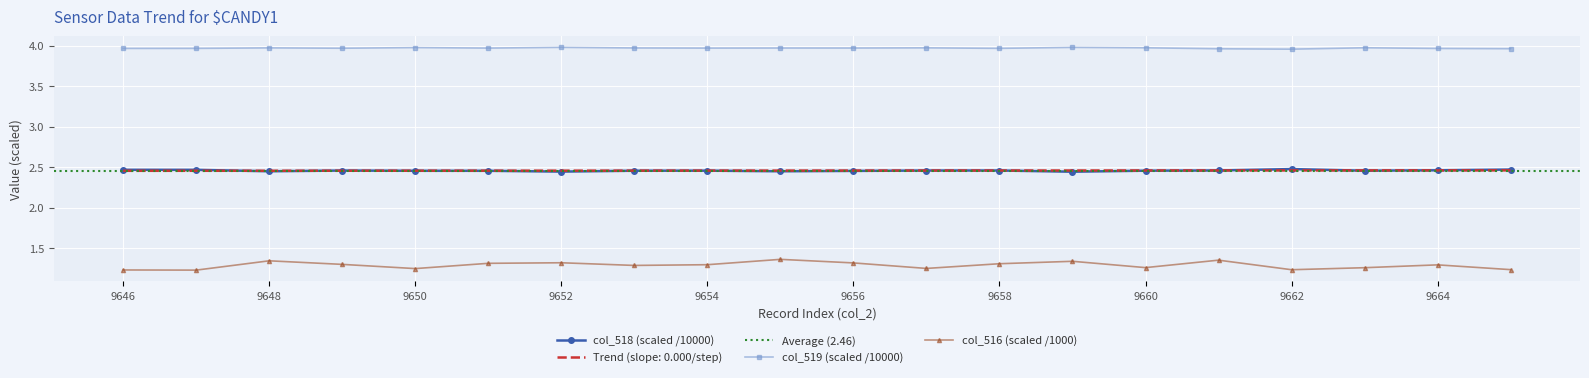

True or false: col_516 has more than 0 points higher than both neighbors.

True